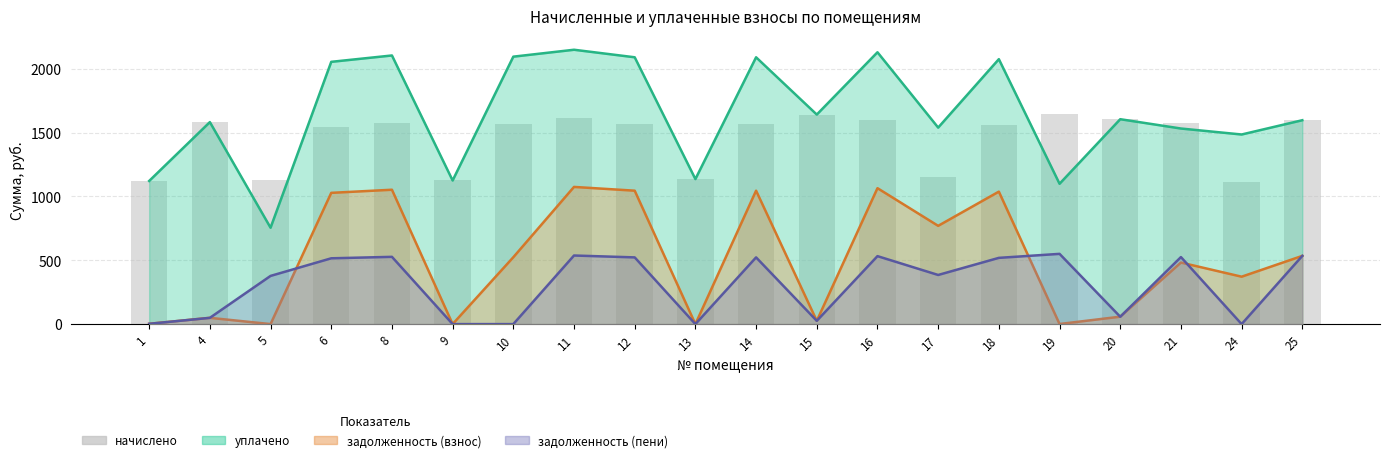

Between 20 and 6, which is larger?

20